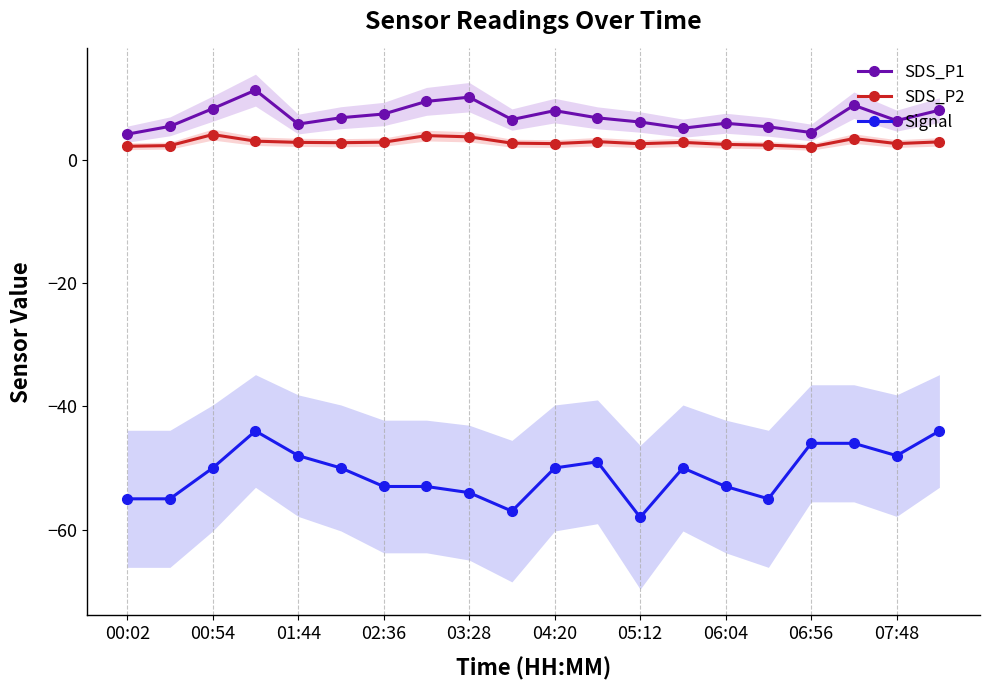

What is the minimum value for SDS_P1?

4.1